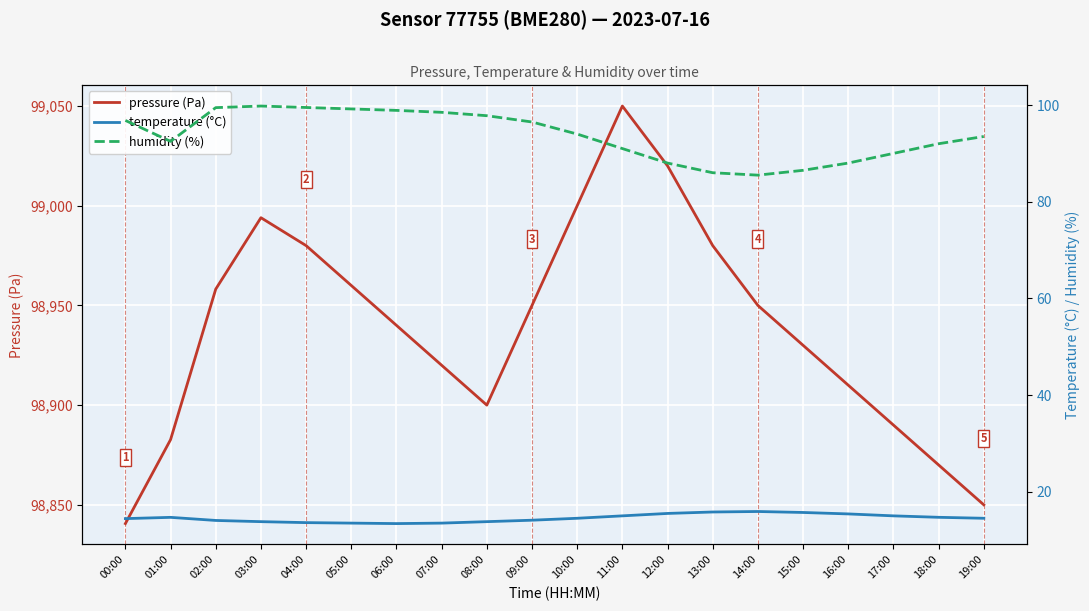

What is the smallest value displayed?

13.4